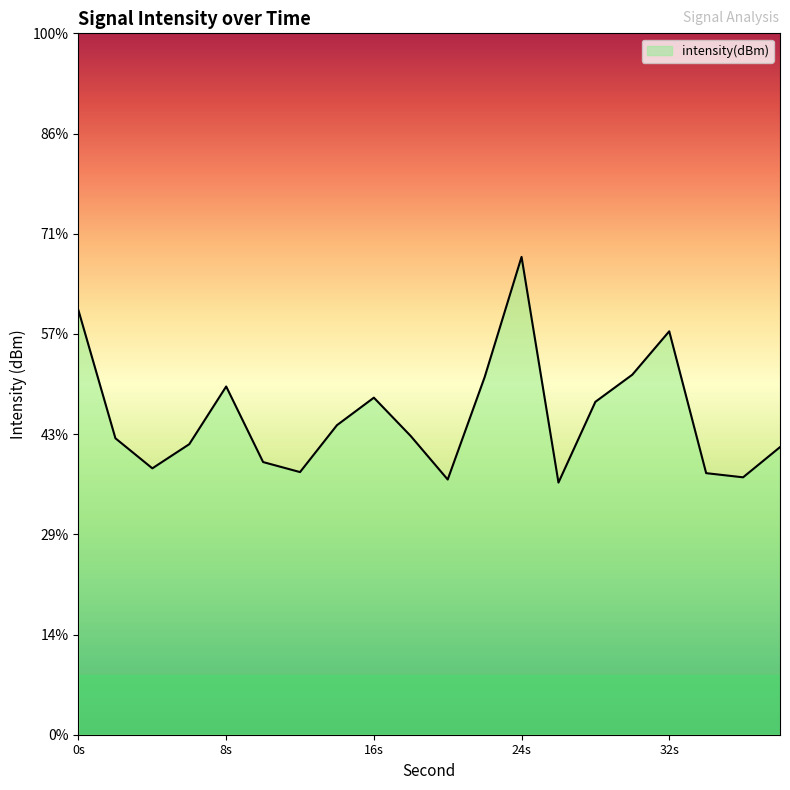

Reading left to right, transcribe all the data shown in this chart.

-103.8	-110.2	-111.7	-110.5	-107.6	-111.4	-111.9	-109.6	-108.2	-110.1	-112.3	-107.2	-101.2	-112.4	-108.4	-107.0	-104.9	-111.9	-112.2	-110.6